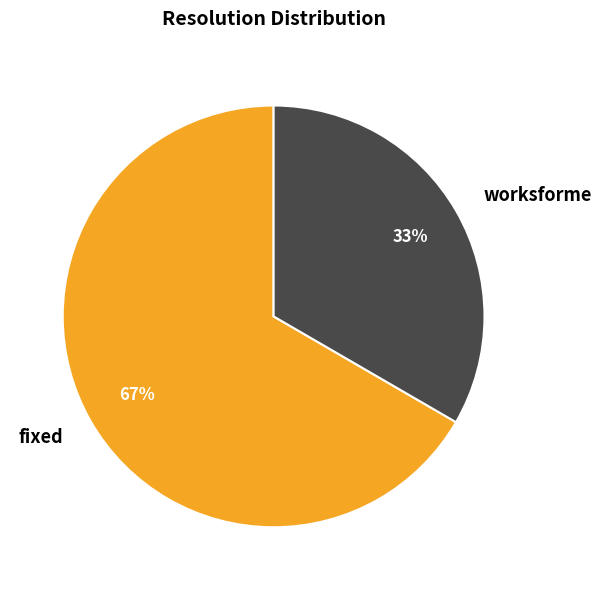

What is the largest slice in the pie chart?

fixed